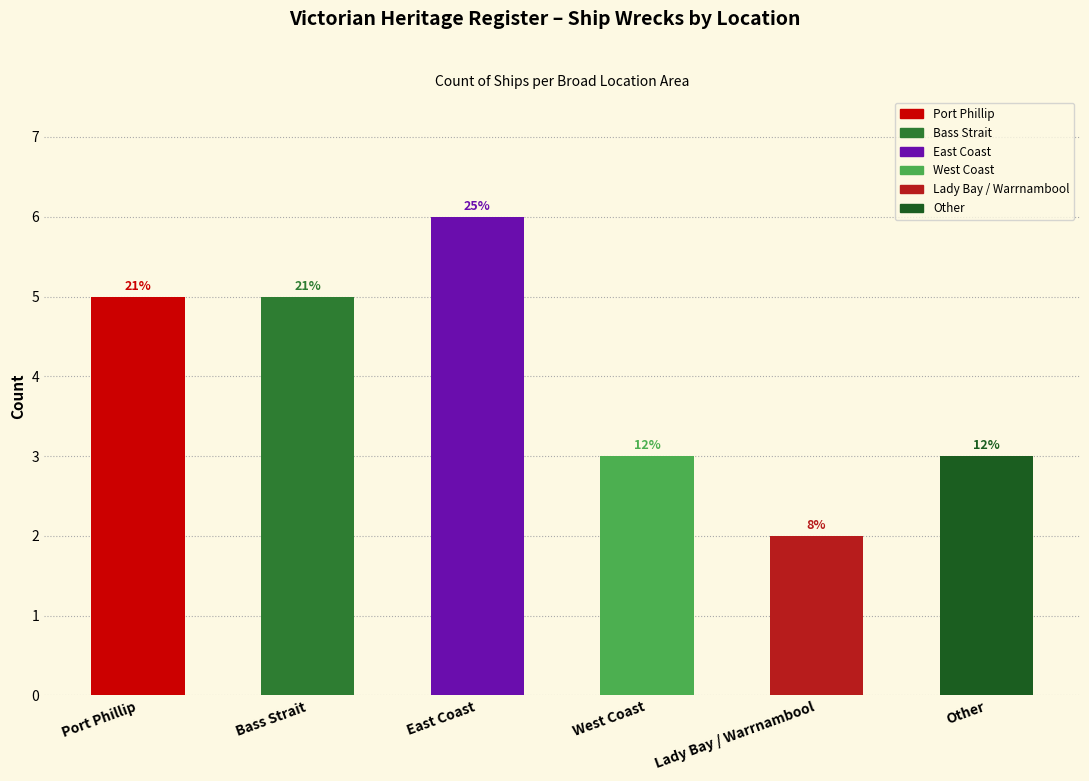

Where is the data nearest to the value 4?

Port Phillip